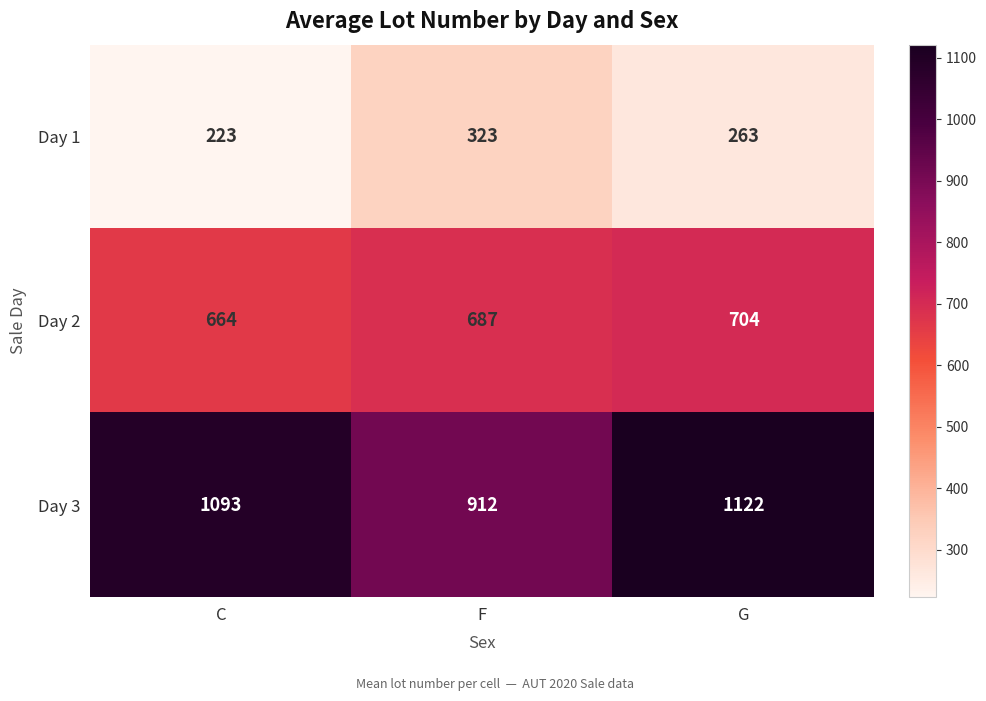

What is the spread (max minus min) of values at F?

589